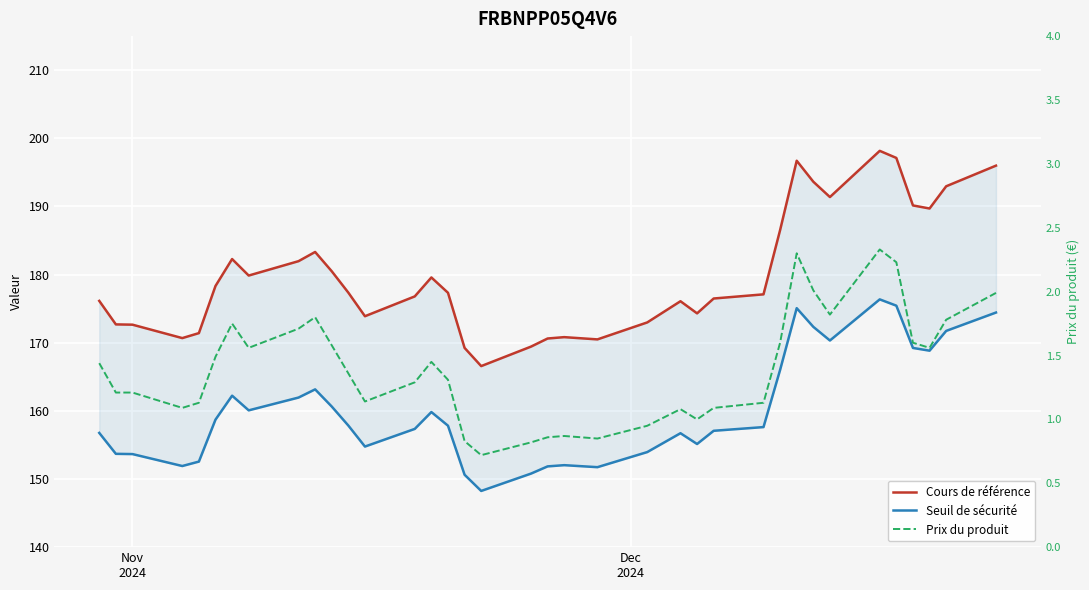

The value of Seuil de sécurité at 28 is 74.2. True or false?

False